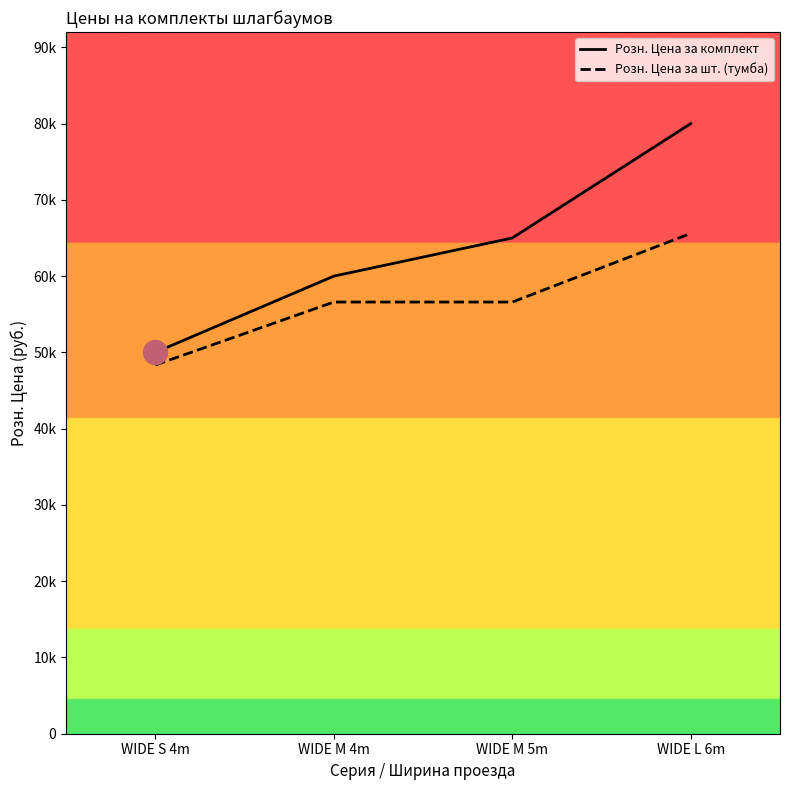

What is the total value across all series at WIDE M 4m?

116600